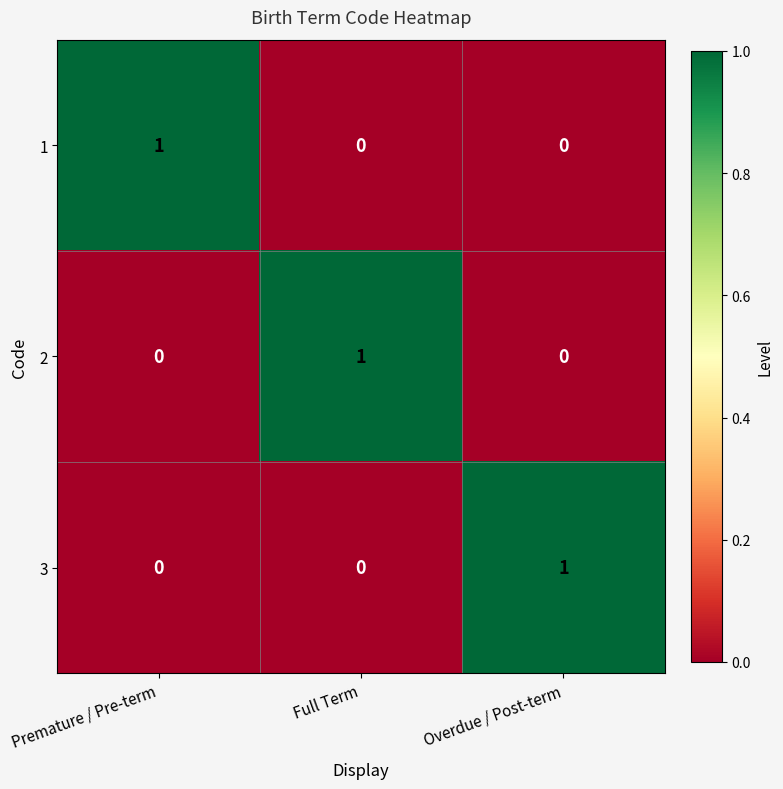

Is the value of 1 at Premature / Pre-term greater than the value of 3 at Premature / Pre-term?

Yes